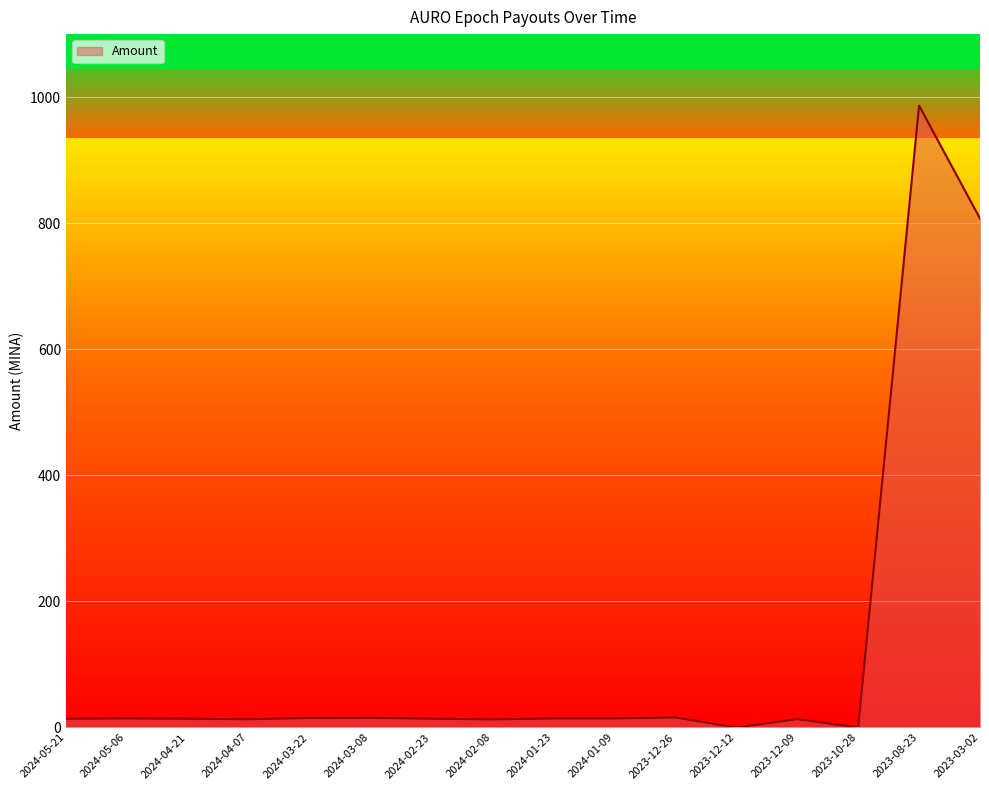

True or false: the data shows 986.6 at 2023-08-23.

True